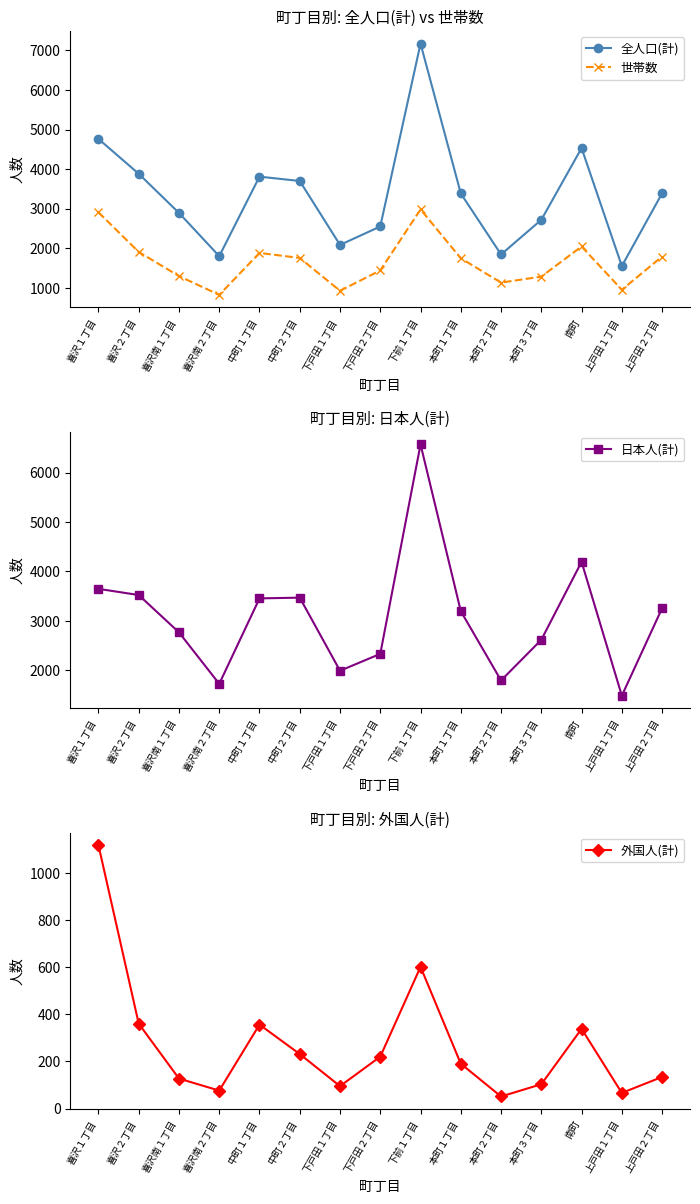

At how many categories does at least one series exceed 4617?

2